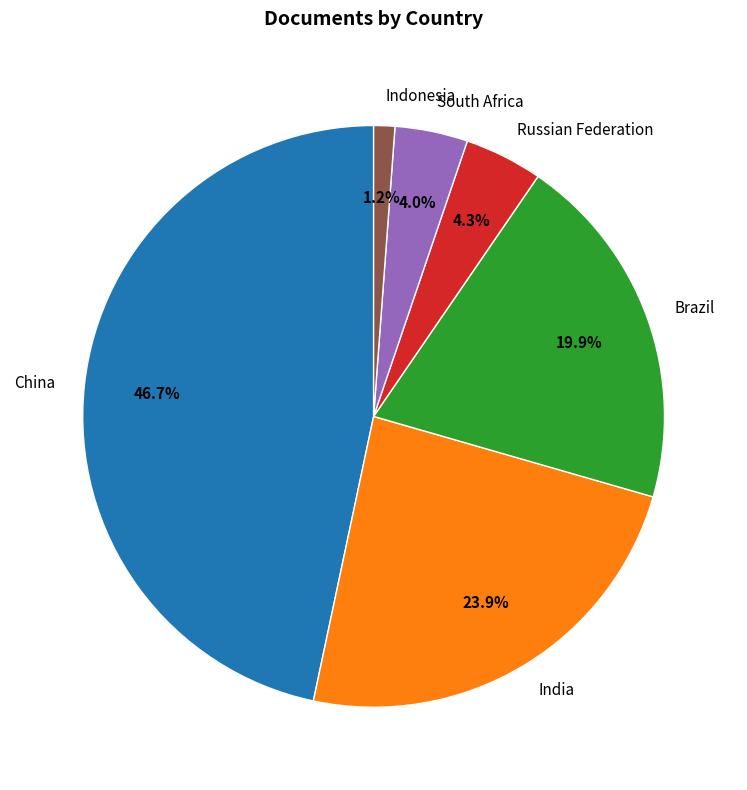

To the nearest percent, what is the average slice percentage?

17%